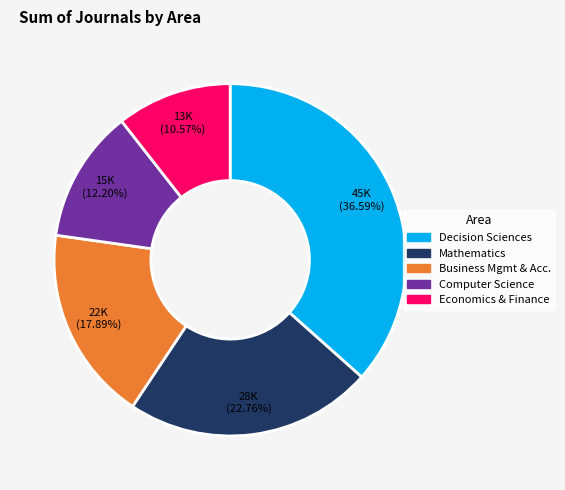

Is there any slice that represents more than half of the pie?

No